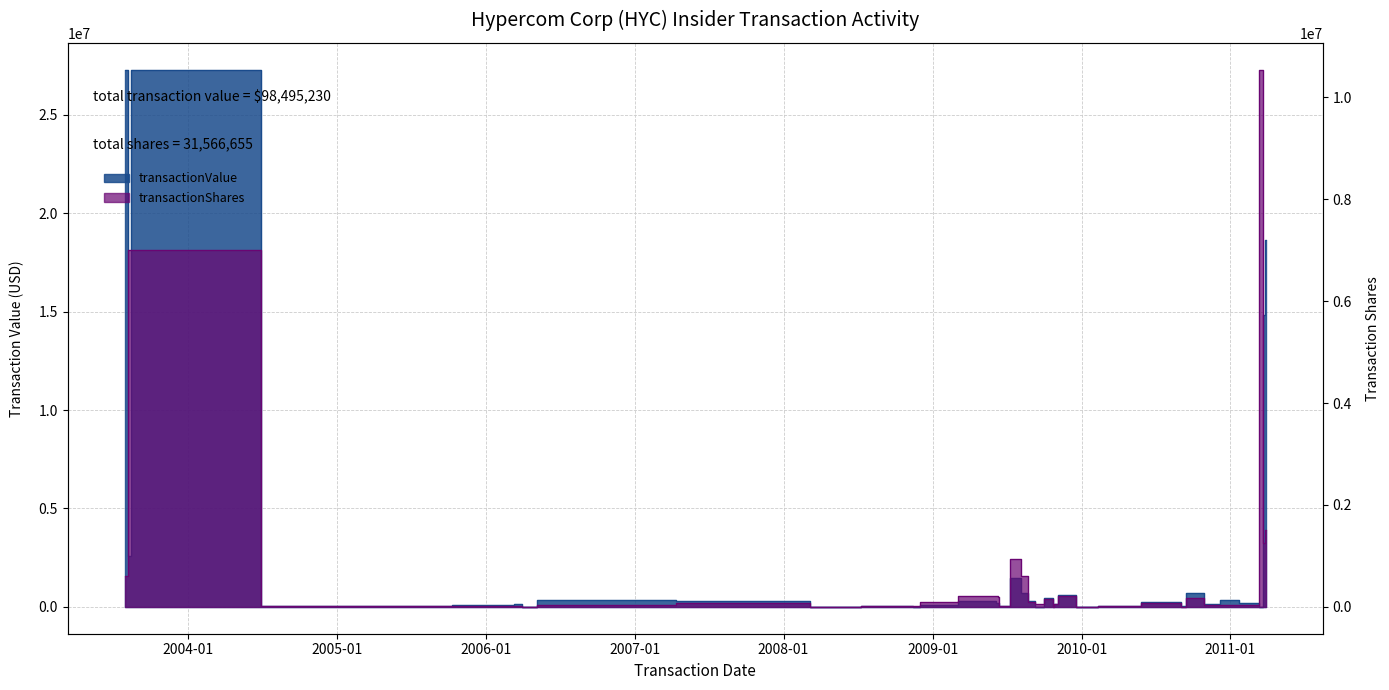

Which series ends up on top after the final intersection of transactionValue and transactionShares?

transactionValue